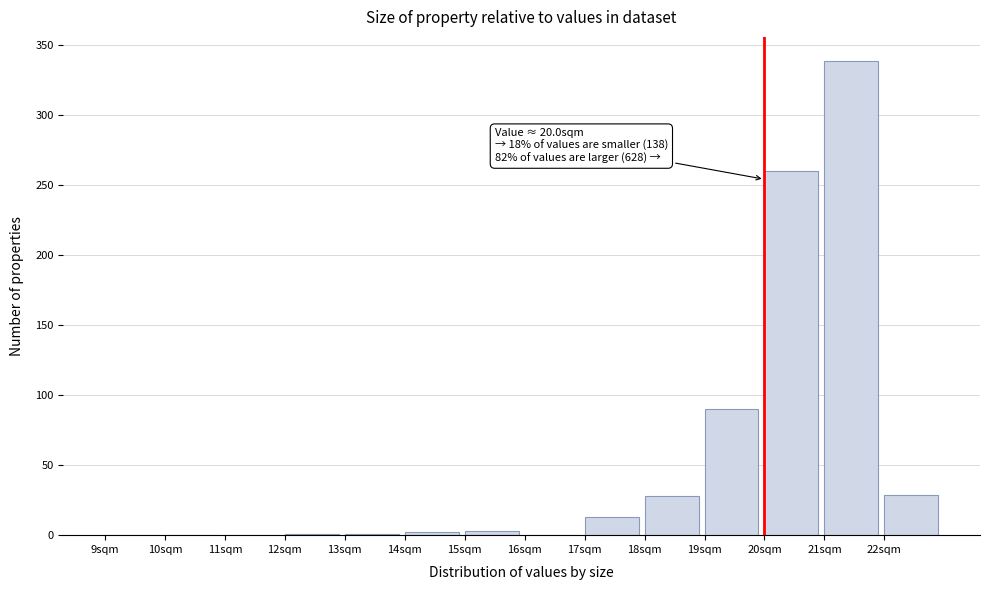

Which range on the x-axis has the tallest bar?

21 to 22